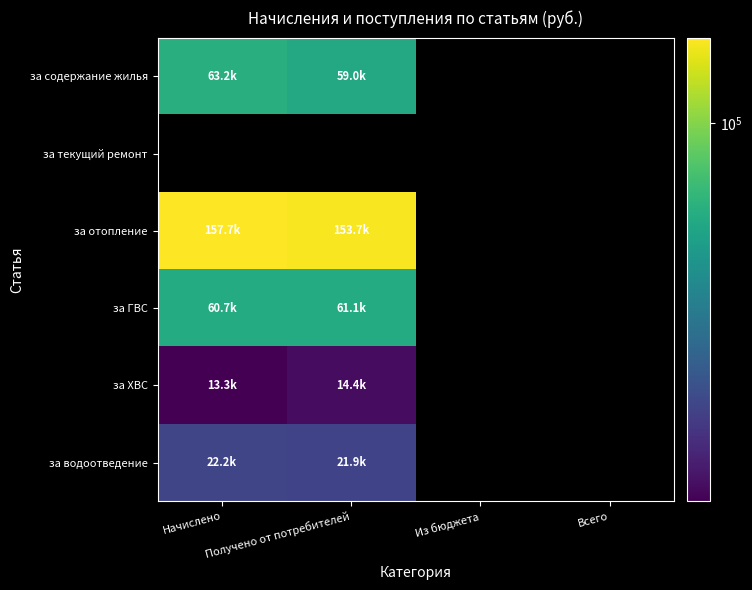

Count the number of categories in the chart.

4